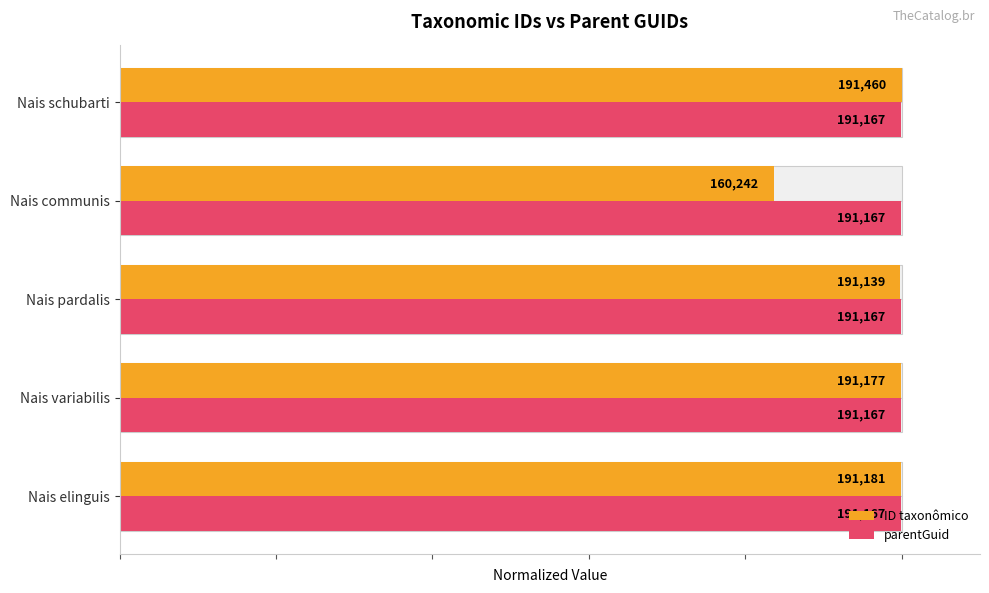

What is the value of the ID taxonômico bar at the 4th from the left?

0.8